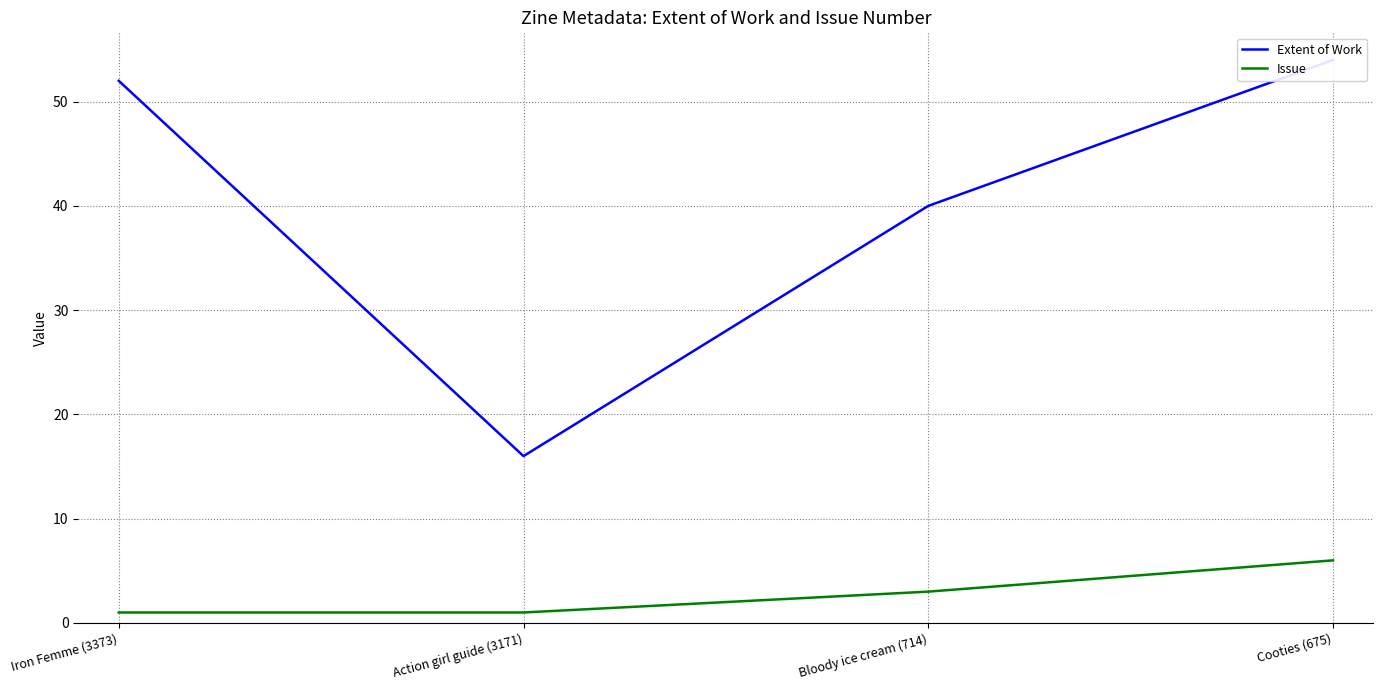

Where is Extent of Work nearest to the value 35?

Bloody ice cream (714)